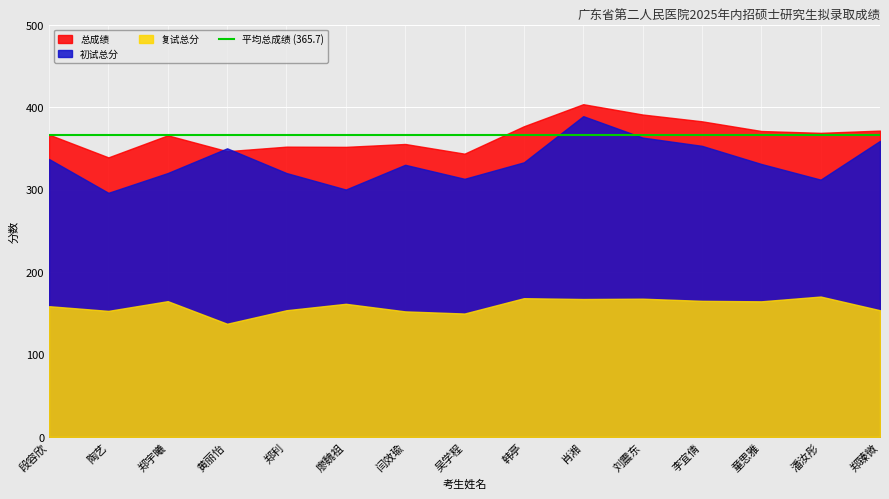

What position from the left is 闫效瑜?

7